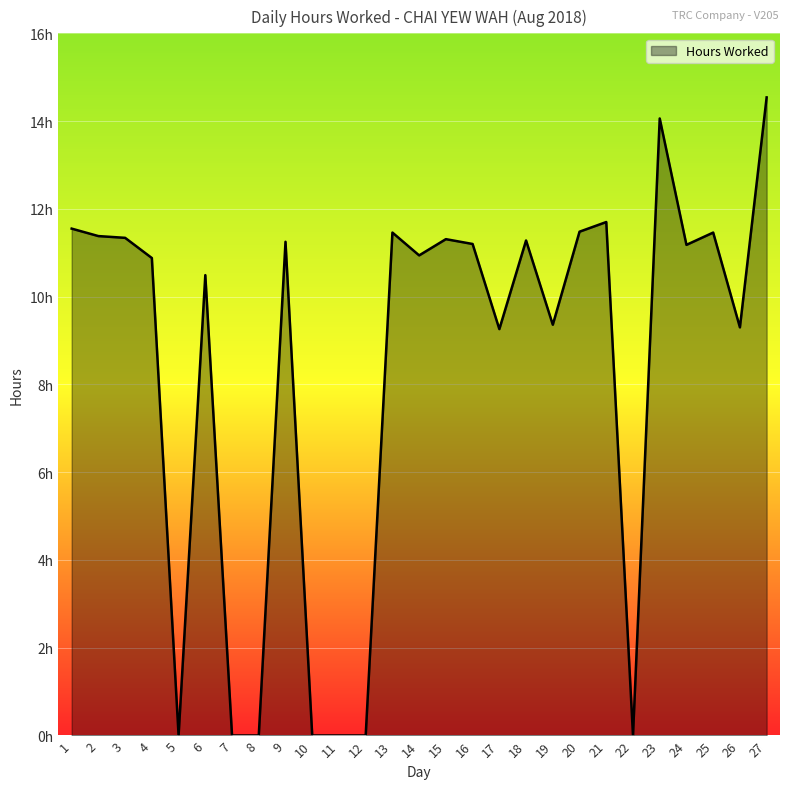

Where is the data nearest to the value 7?

17